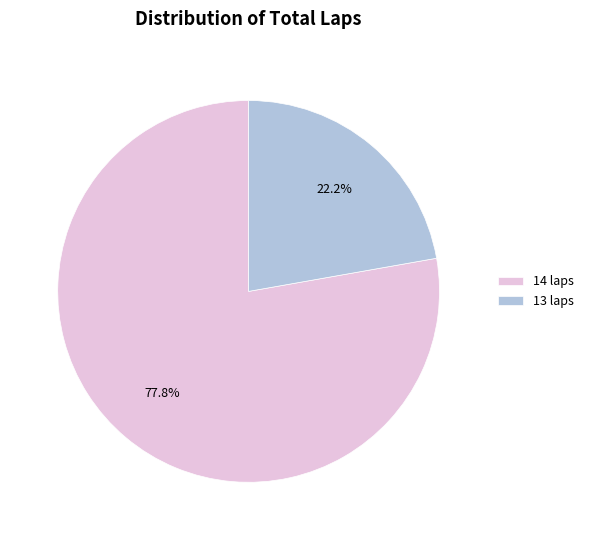

How much of the chart is everything except 13 laps?

77.8%